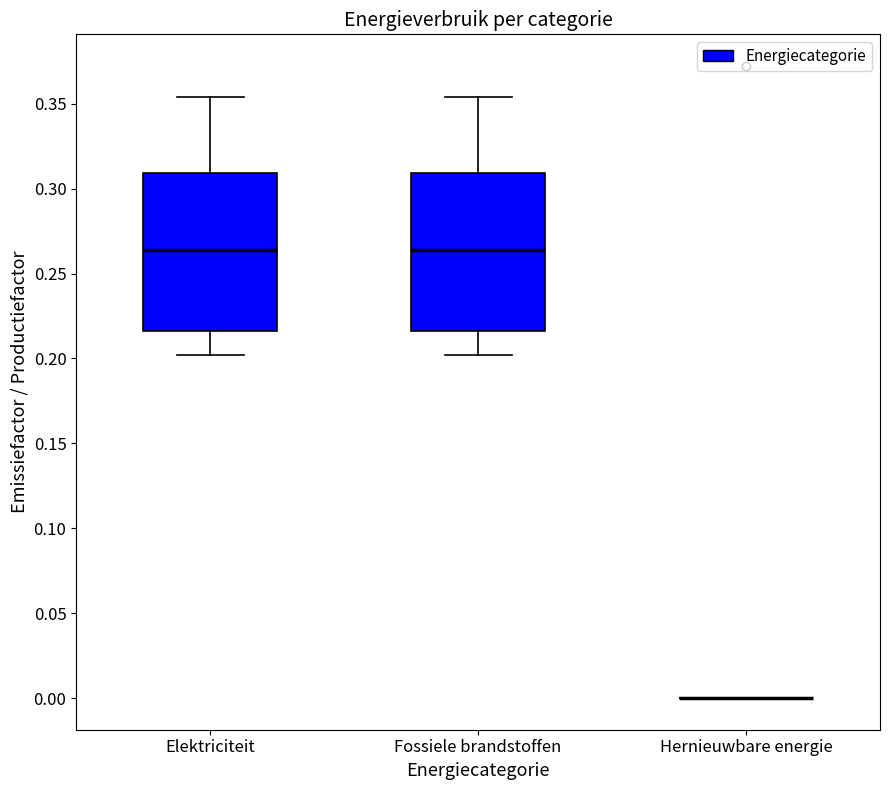

Reading left to right, transcribe this box plot: for each box, give where its median line is, the range the box spans, and where its two whiskers end, as read against the y-axis. The values are not printed on the chart, so give them approximately, as read against the axis.

Elektriciteit: median 0.265, box 0.215 to 0.310, whiskers 0.200 to 0.355
Fossiele brandstoffen: median 0.265, box 0.215 to 0.310, whiskers 0.200 to 0.355
Hernieuwbare energie: box collapsed to a line at 0.000, whiskers 0.000 to 0.000